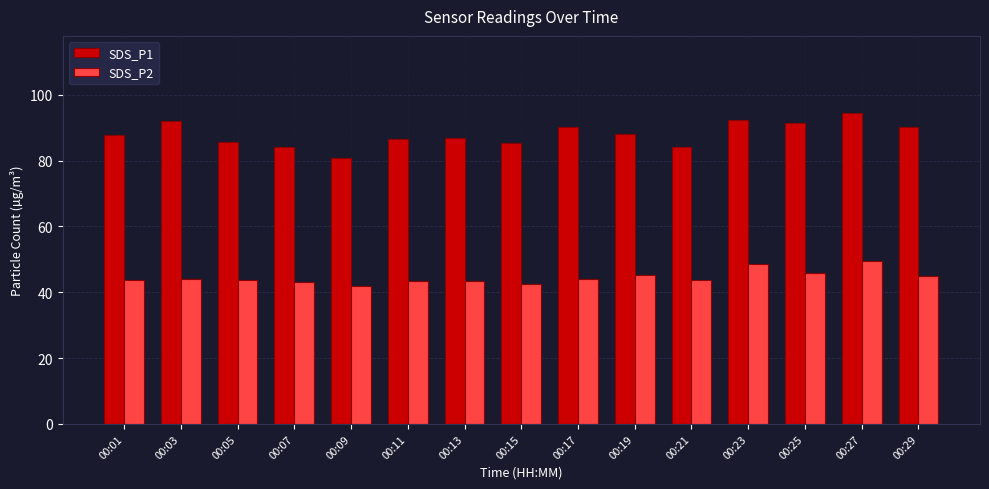

The value of SDS_P1 at 00:11 is 86.7. True or false?

True